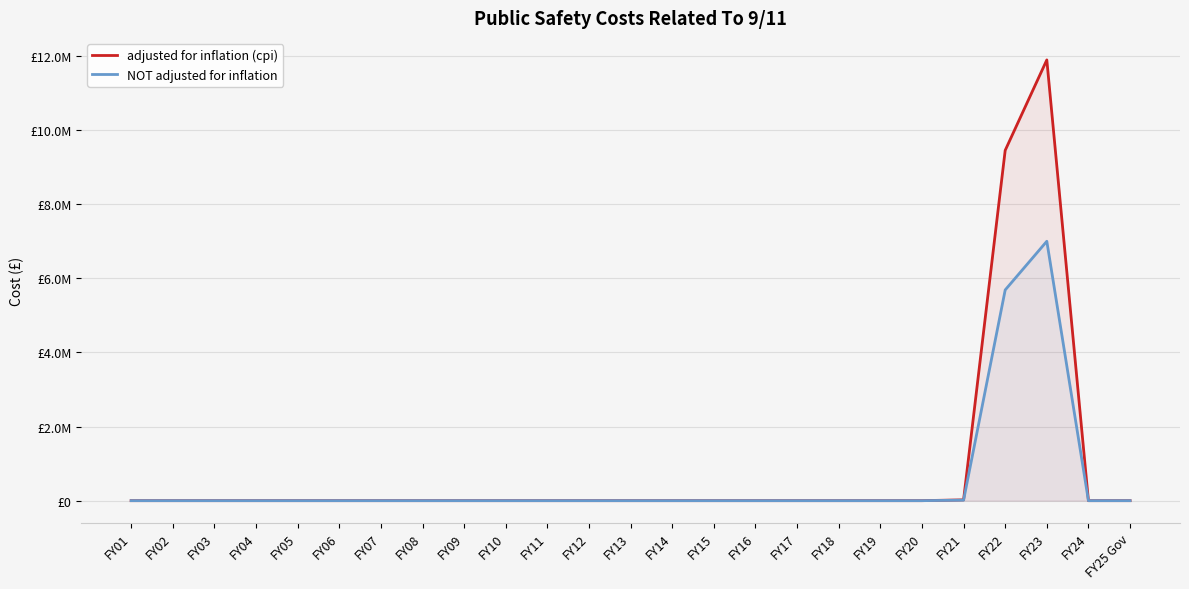

Which category has the lowest value in the adjusted for inflation (cpi) series?

FY01